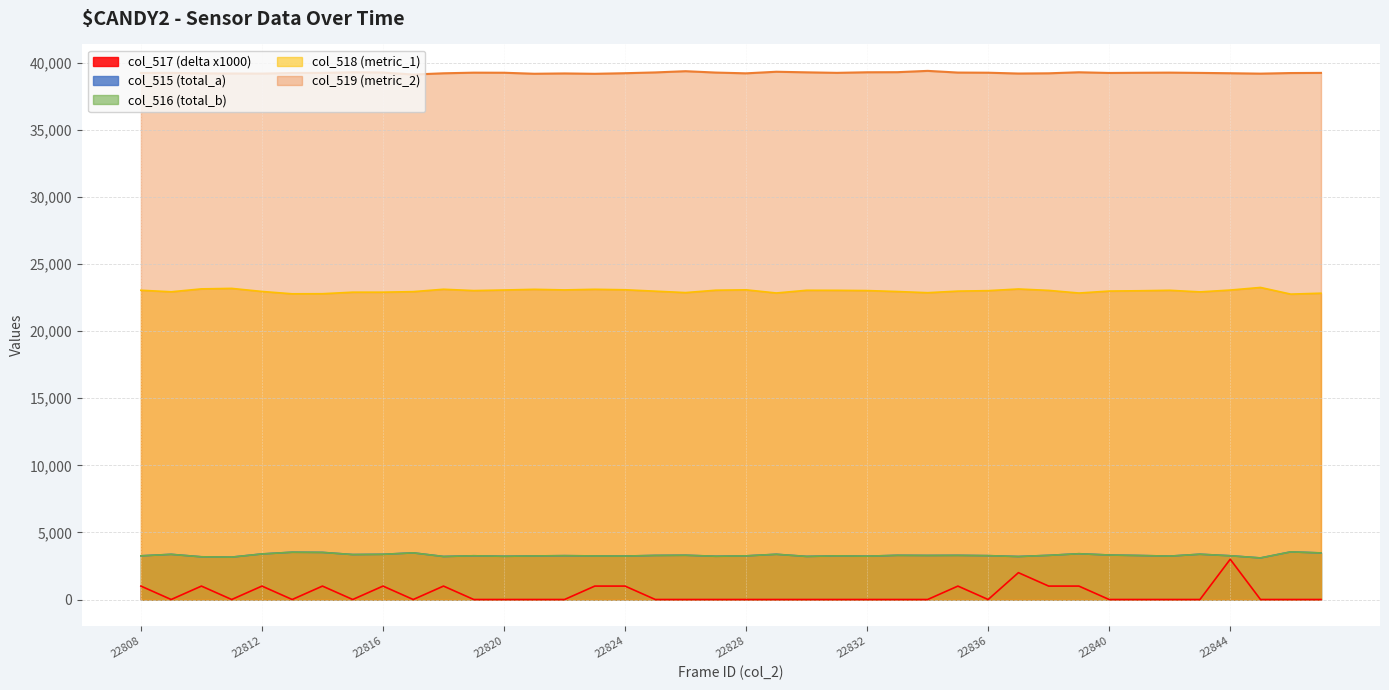

True or false: col_519 and col_517 intersect in this chart.

False